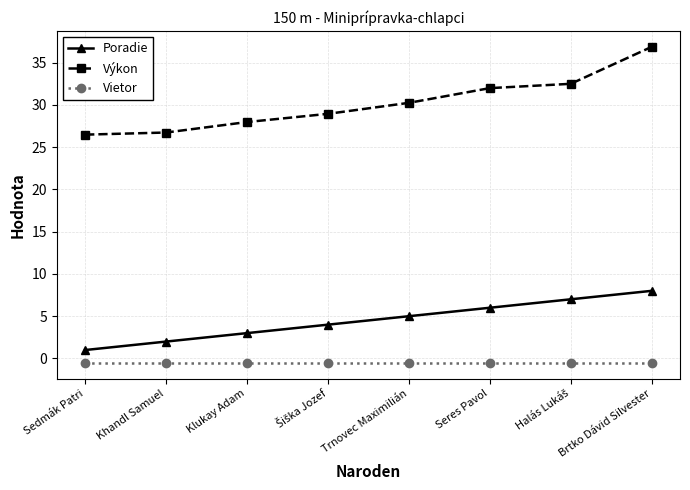

Is it true that Poradie equals 12.0 at Brtko Dávid Silvester?

False